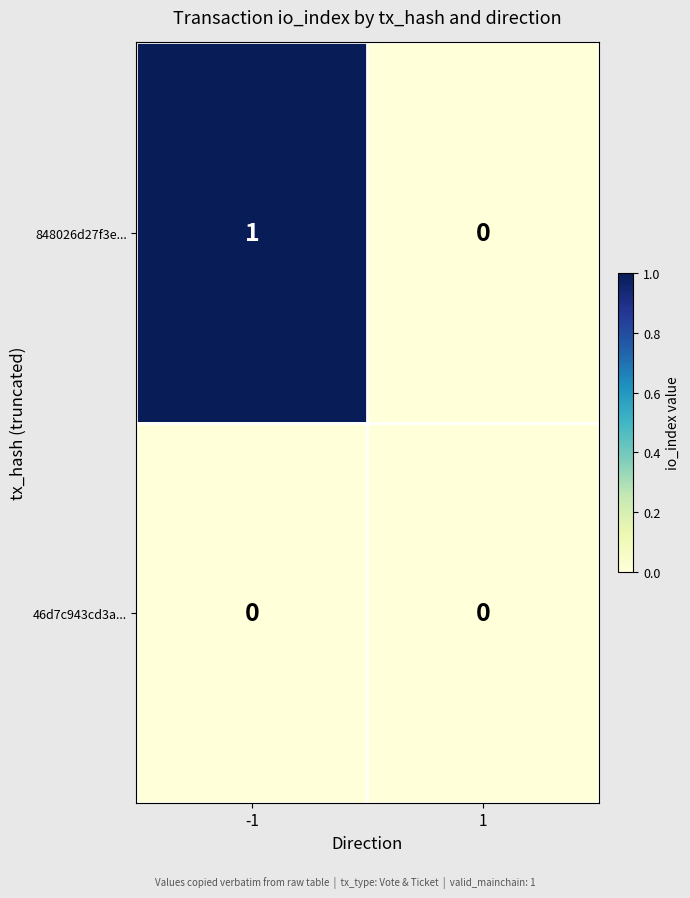

Reading left to right, list all the values displayed in this chart.

848026d27f3e...: -1=1	1=0
46d7c943cd3a...: -1=0	1=0